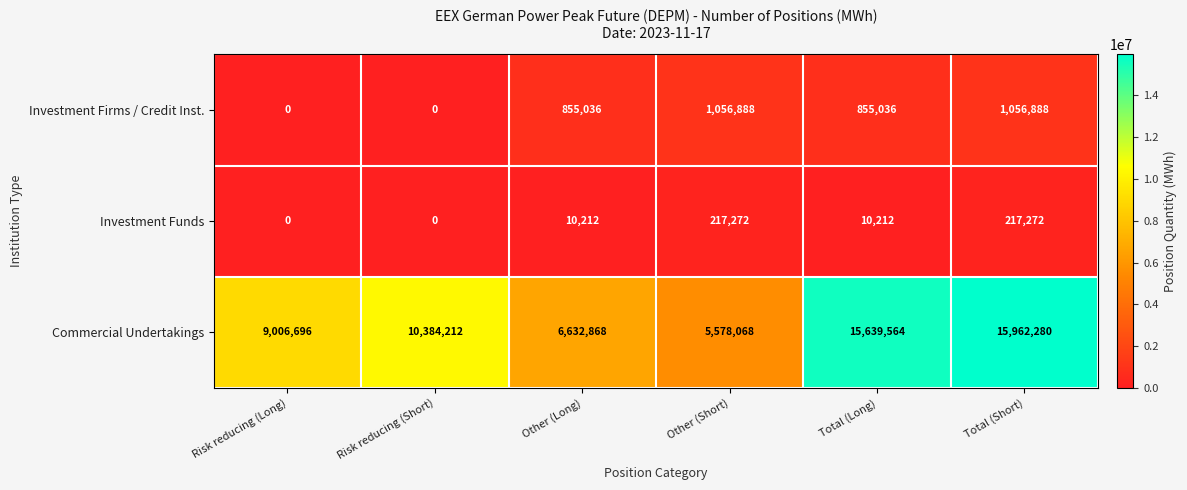

Rank the series by their maximum value, from lowest to highest.

Investment Funds, Investment Firms / Credit Inst., Commercial Undertakings